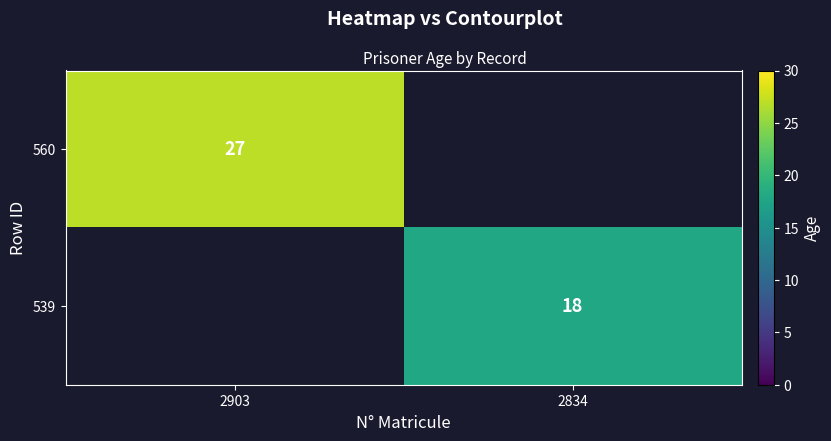

True or false: 539 has a value of 12 at 2834.

False